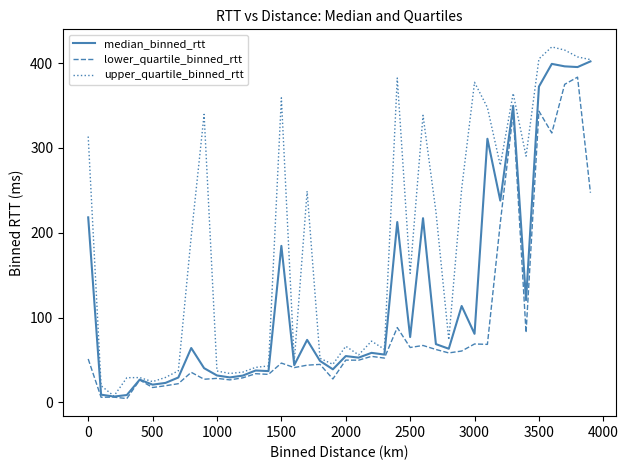

Rank the series by their average value, from highest to lowest.

upper_quartile_binned_rtt, median_binned_rtt, lower_quartile_binned_rtt